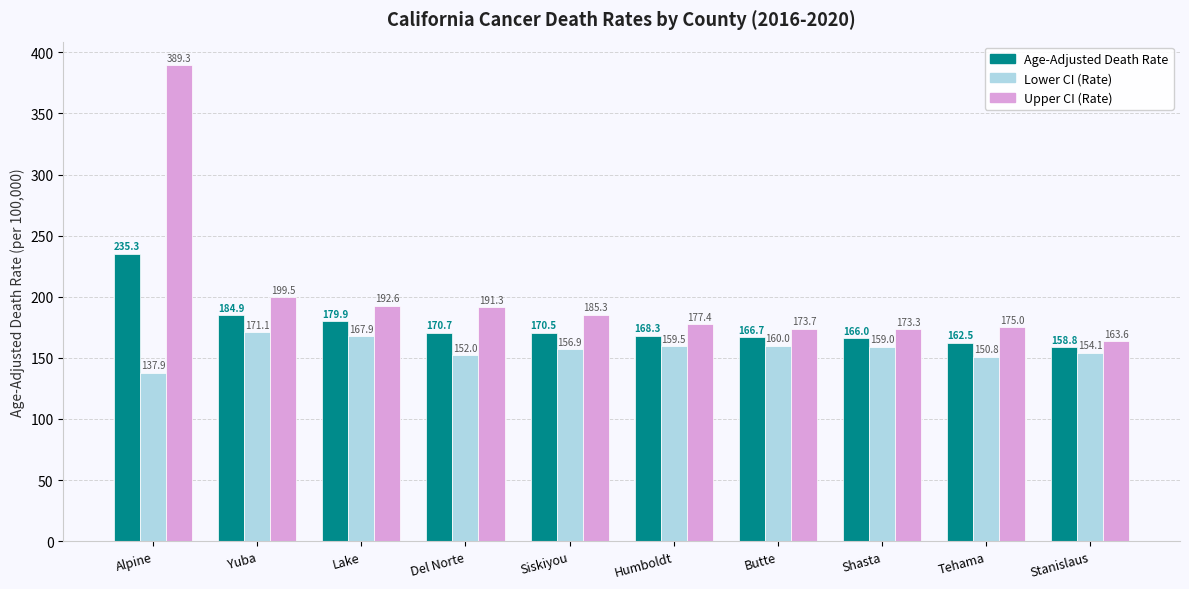

How many data points in Upper CI (Rate) are above 185?

5